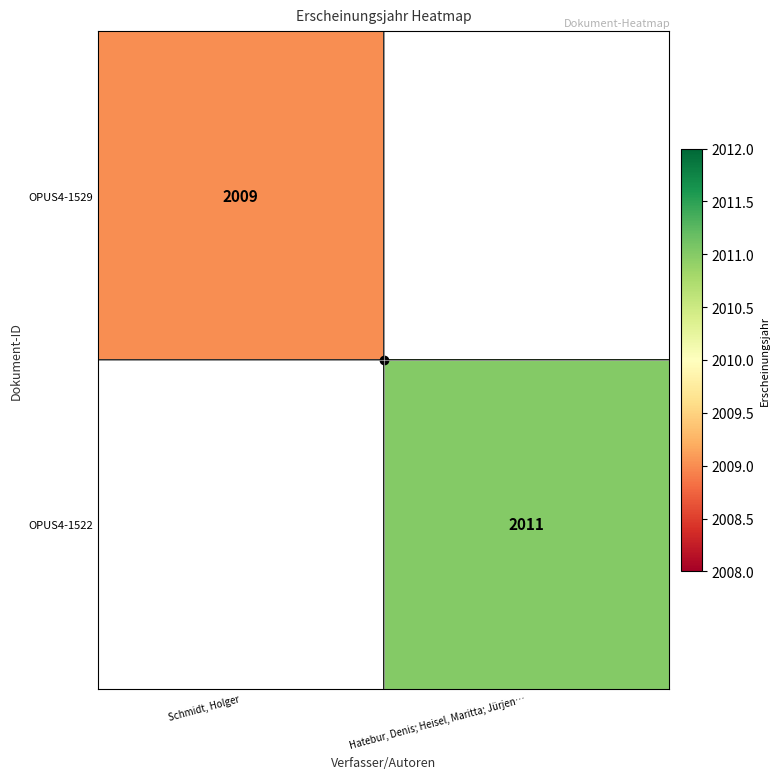

Is the value of OPUS4-1522 at Hatebur, Denis; Heisel, Maritta; Jürjen… greater than the value of OPUS4-1529 at Schmidt, Holger?

Yes